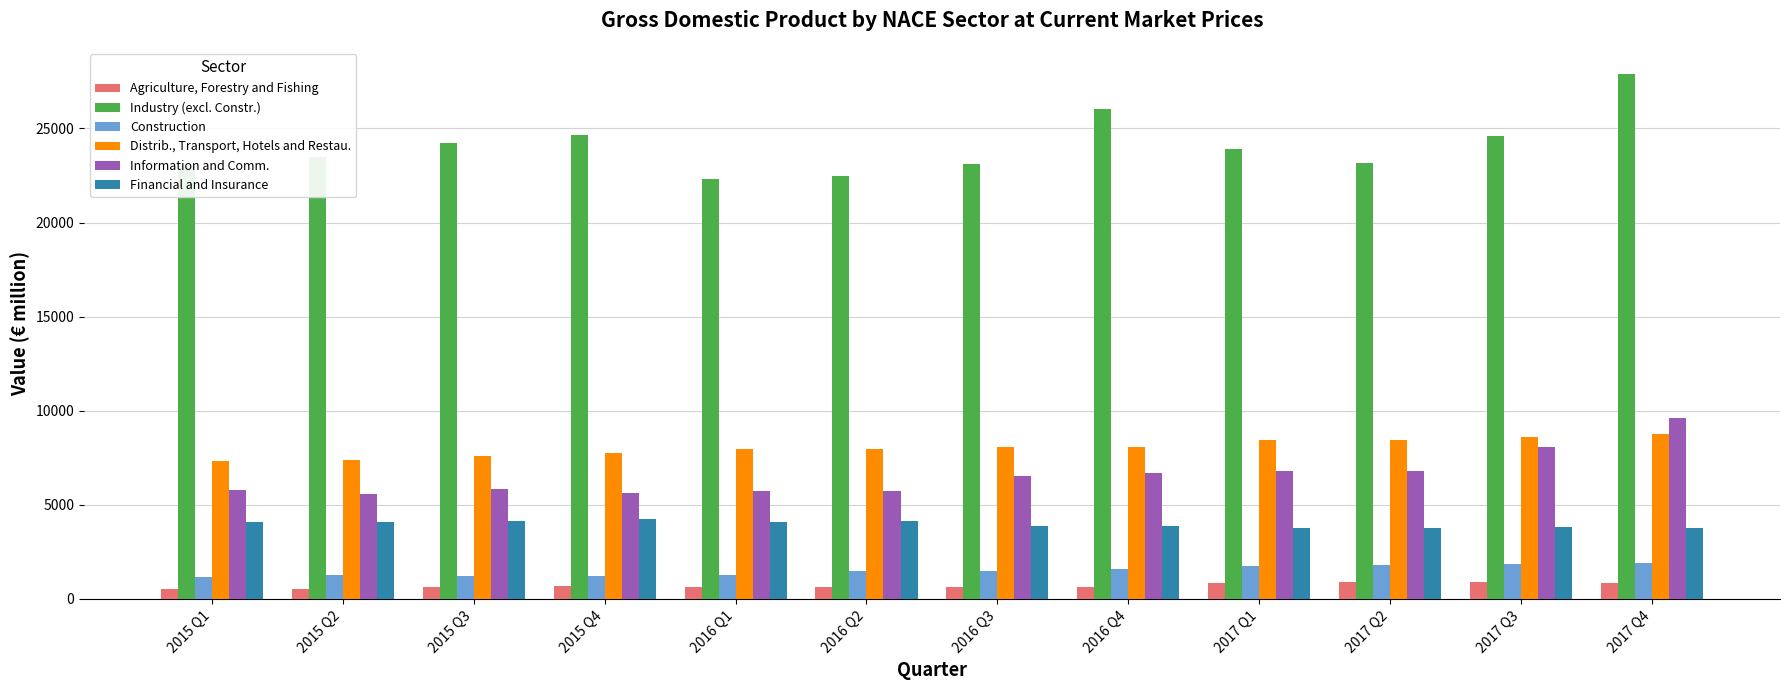

What is the label of the 4th bar from the right?

2017 Q1